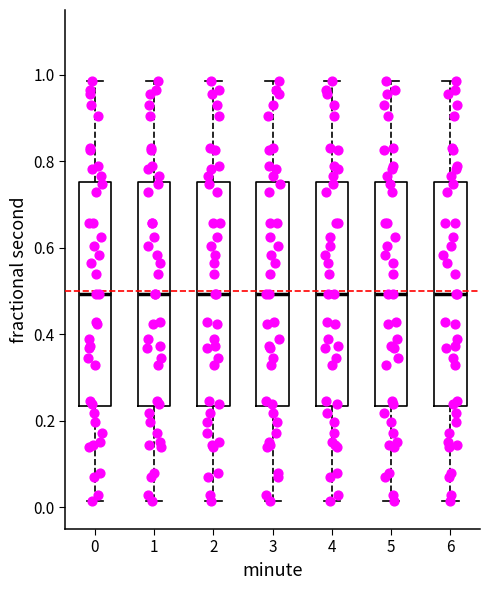

Reading left to right, read every box against the y-axis: the position of its median line, the range the box covers, and the ends of its whiskers. The values are not printed on the chart, so give them approximately, as read against the axis.

0: median 0.50, box 0.24 to 0.76, whiskers 0.02 to 0.98
1: median 0.50, box 0.24 to 0.76, whiskers 0.02 to 0.98
2: median 0.50, box 0.24 to 0.76, whiskers 0.02 to 0.98
3: median 0.50, box 0.24 to 0.76, whiskers 0.02 to 0.98
4: median 0.50, box 0.24 to 0.76, whiskers 0.02 to 0.98
5: median 0.50, box 0.24 to 0.76, whiskers 0.02 to 0.98
6: median 0.50, box 0.24 to 0.76, whiskers 0.02 to 0.98